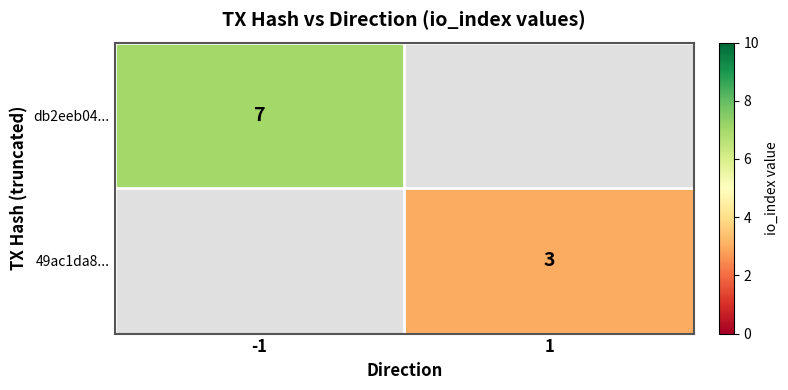

Is it true that db2eeb04... equals 7 at -1?

True